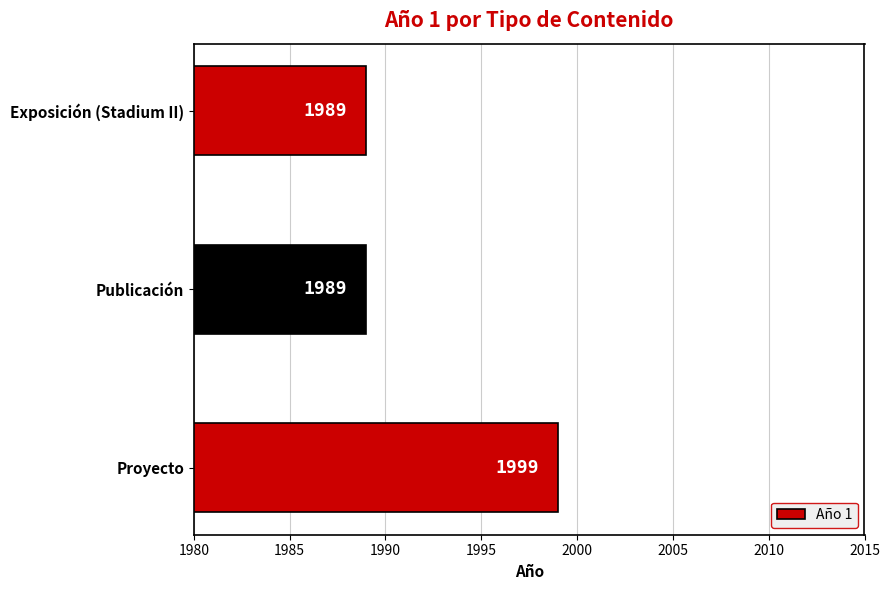

What is the greatest value displayed?

1999